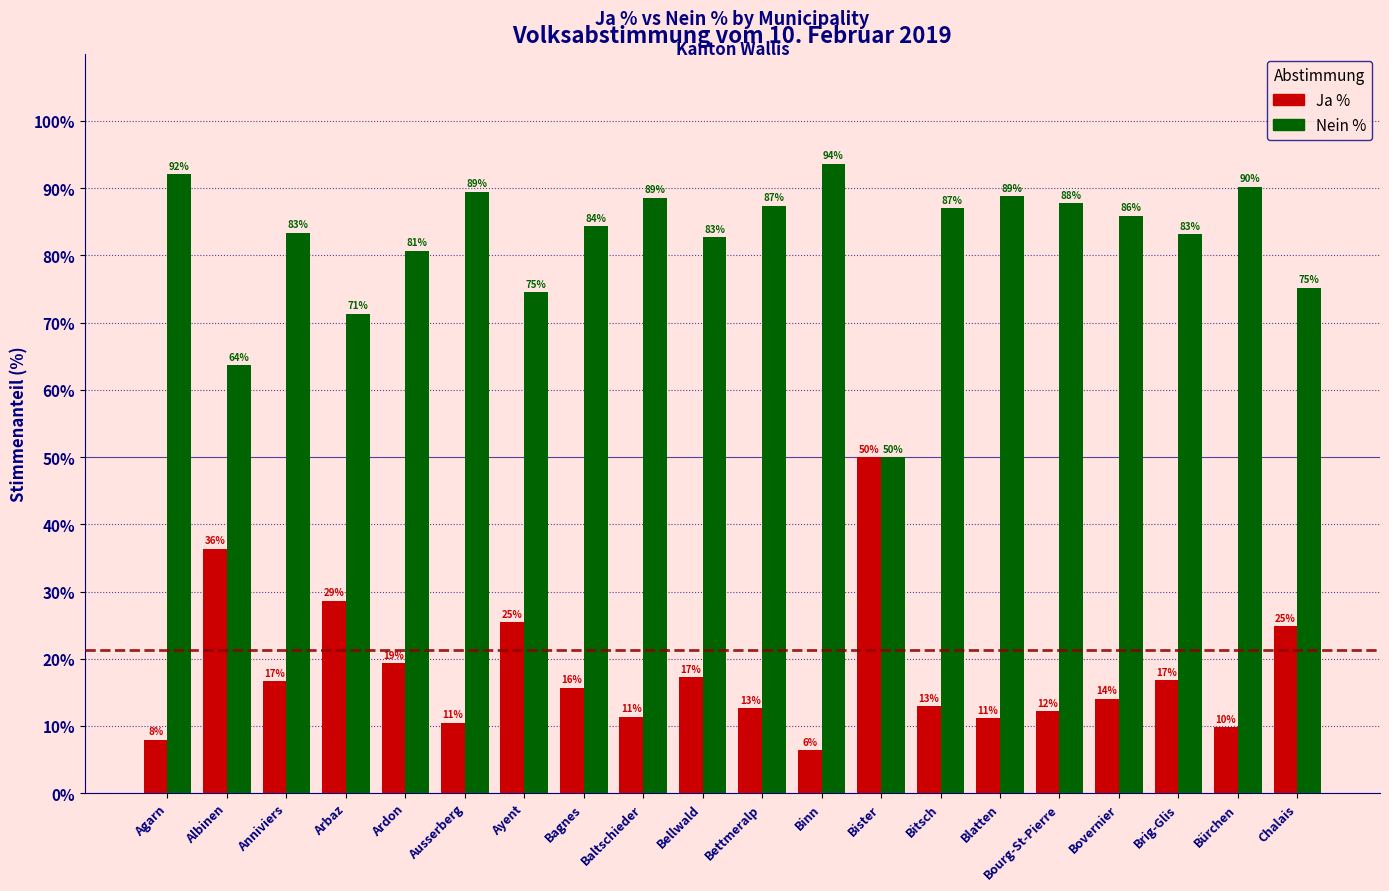

Are the bars horizontal?

No